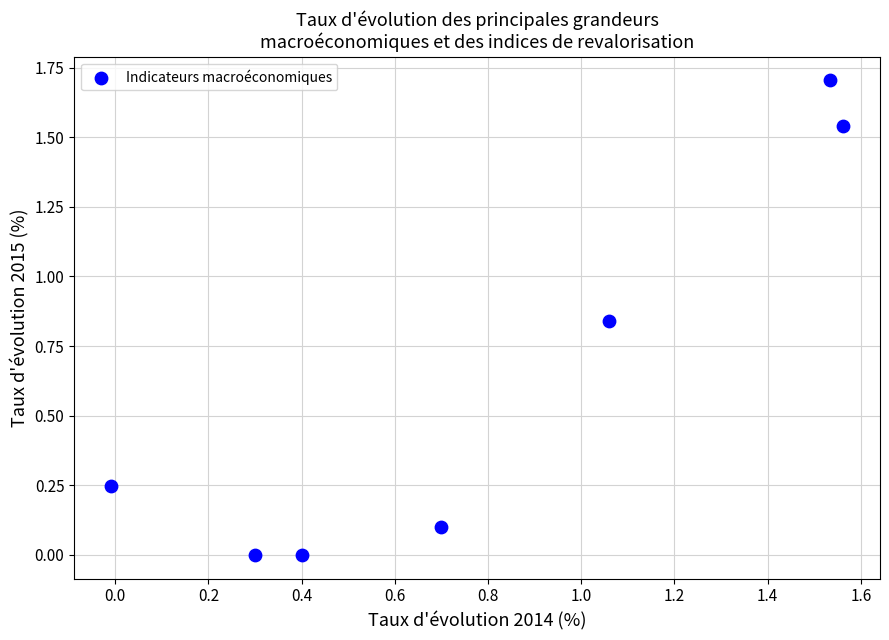

What is the range of Y values (max minus min)?

1.7